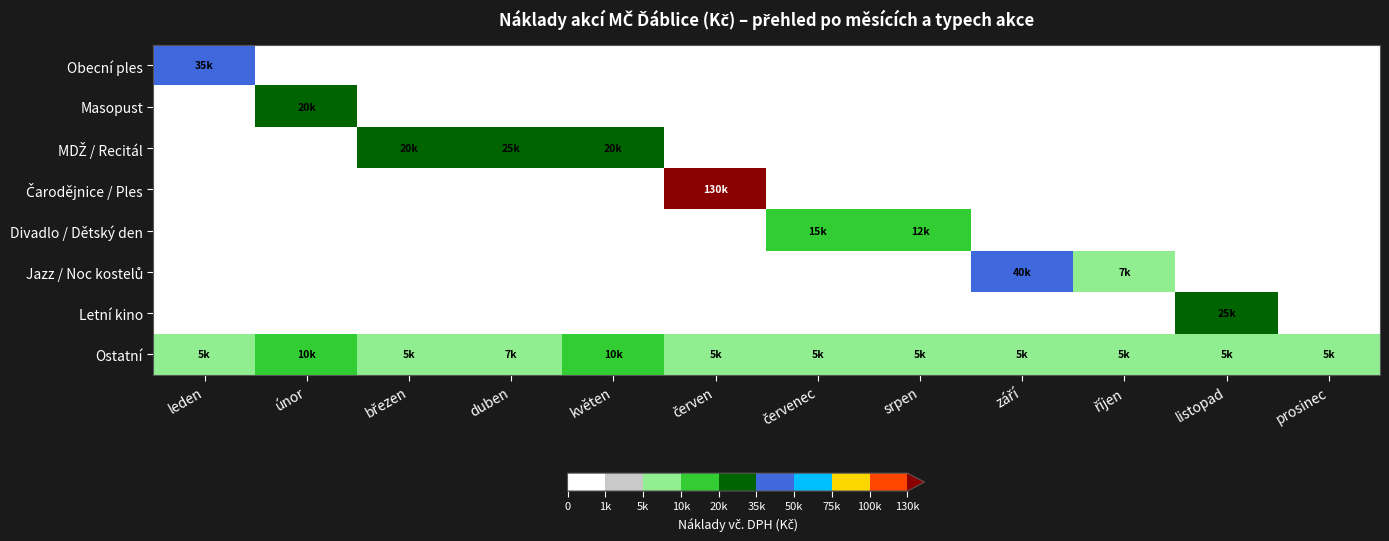

At which category is the sum across all series the highest?

červen